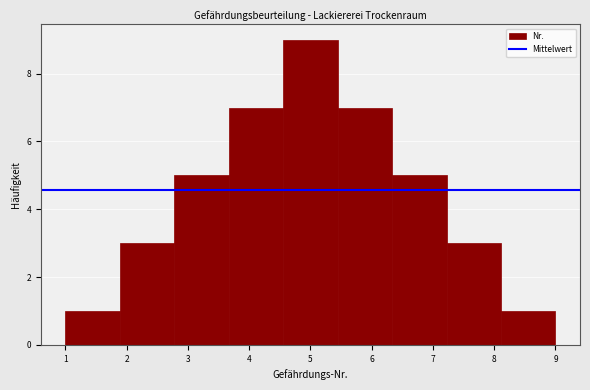

Which range on the x-axis has the tallest bar?

4.6 to 5.4